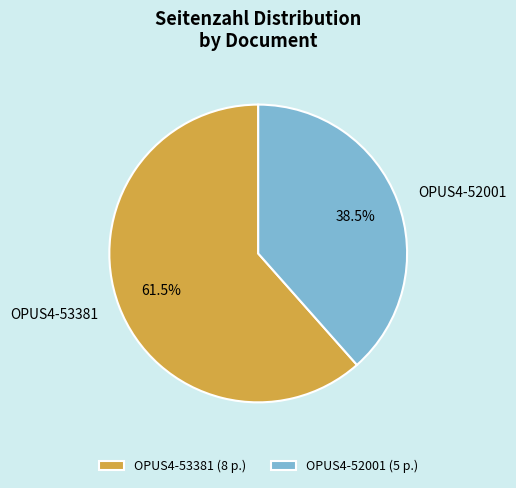

Count the number of slices in the pie.

2